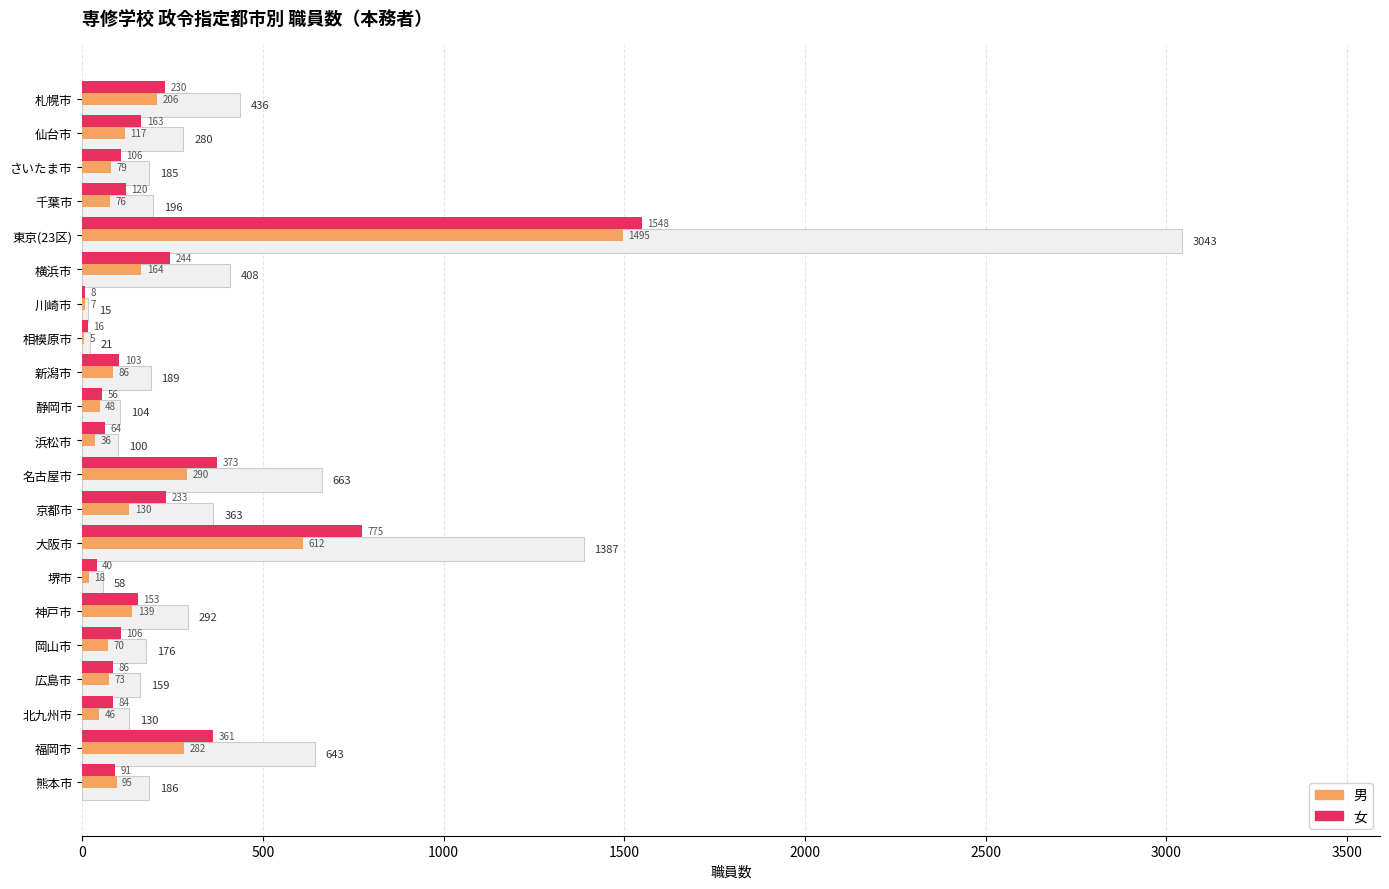

Does the chart contain any negative values?

No